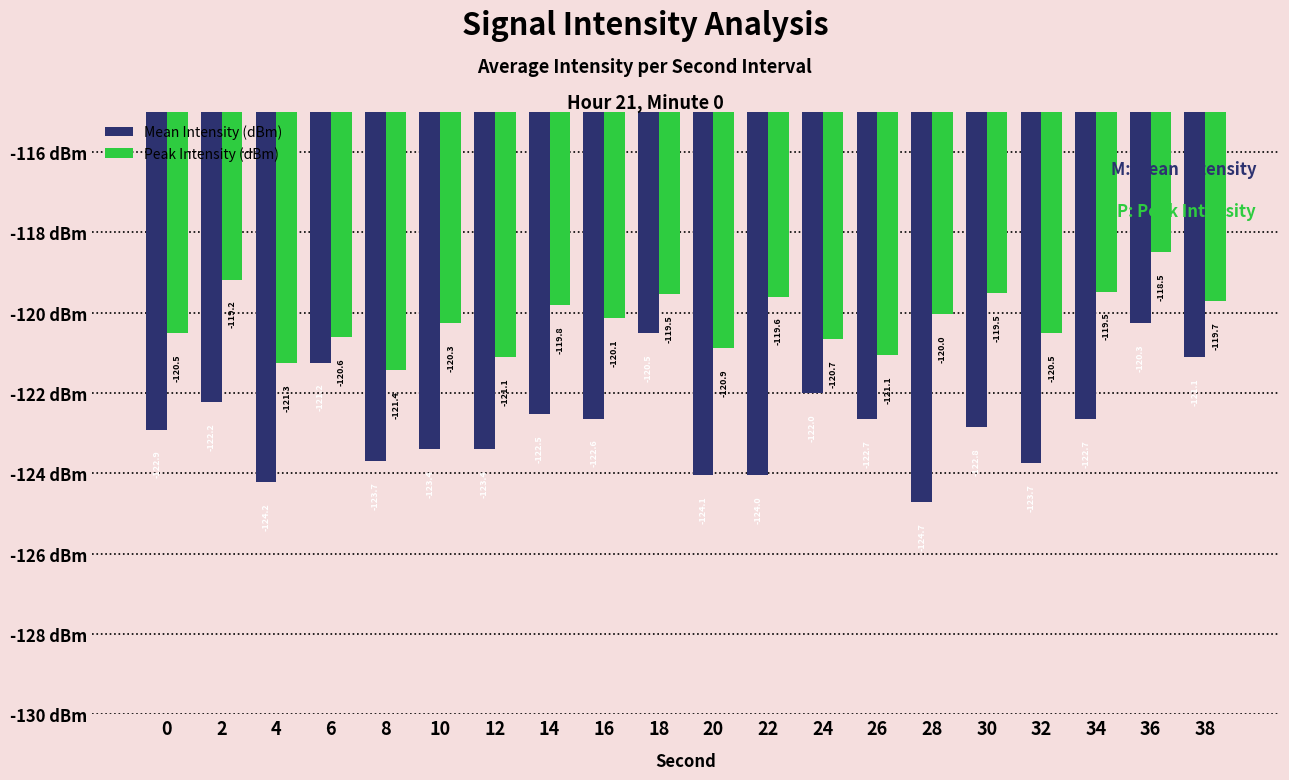

Which series has the largest total across all categories?

Peak Intensity (dBm)